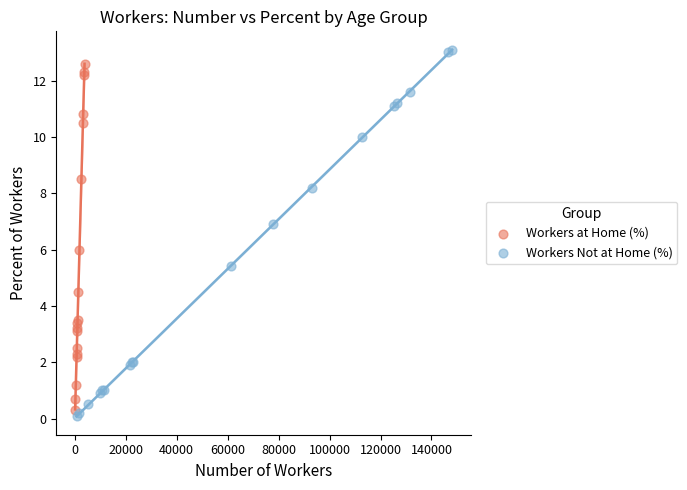

What are all the series names shown in the legend?

Workers at Home (%), Workers Not at Home (%)